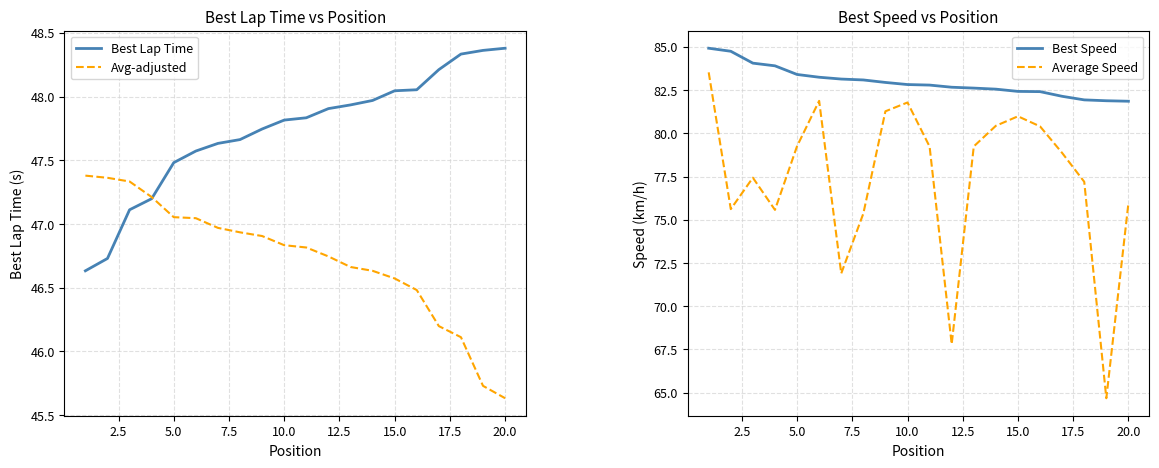

What value does the Best Lap Time series have at 5.0?

47.5